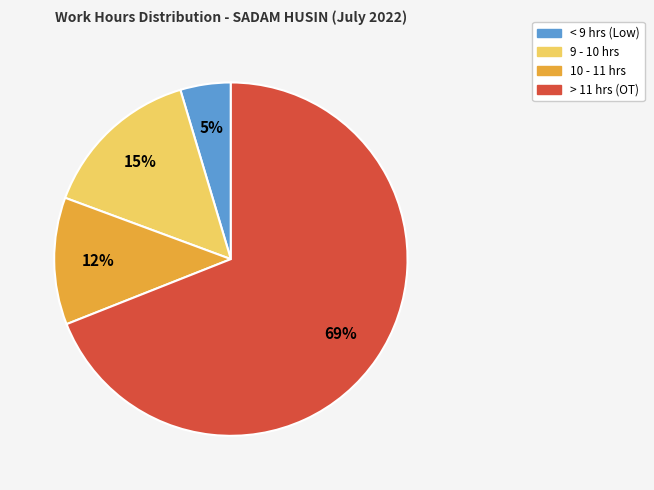

Which has a higher value, < 9 hrs (Low) or > 11 hrs (OT)?

> 11 hrs (OT)